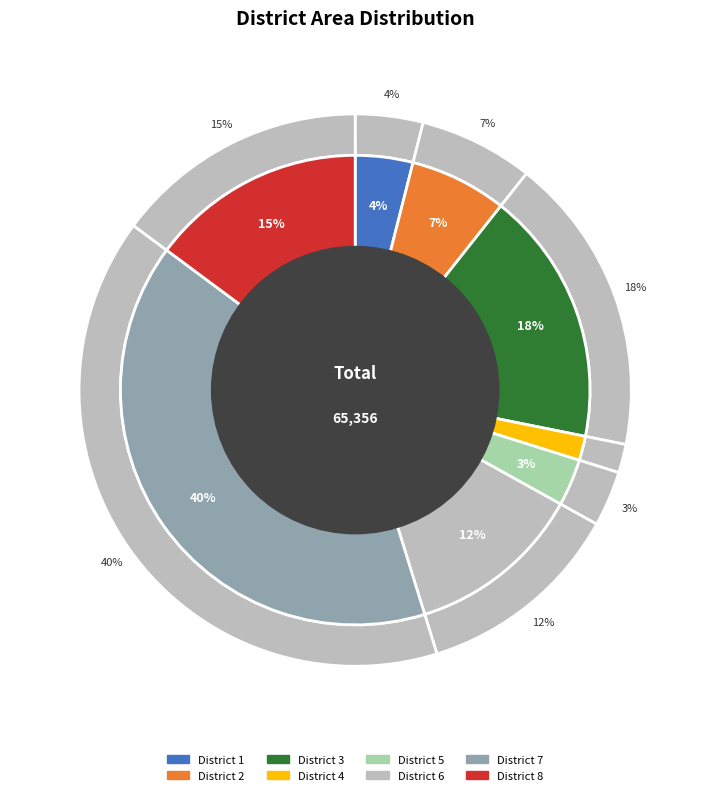

Does any single category account for the majority?

No